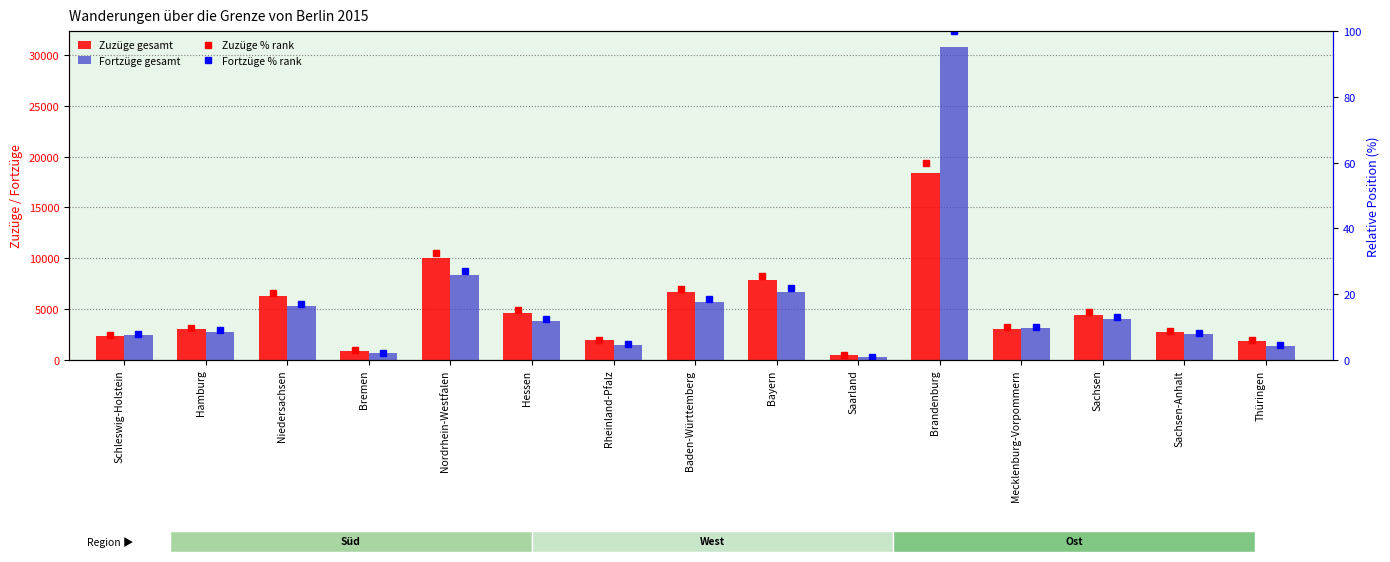

At how many categories does at least one series exceed 363?

15